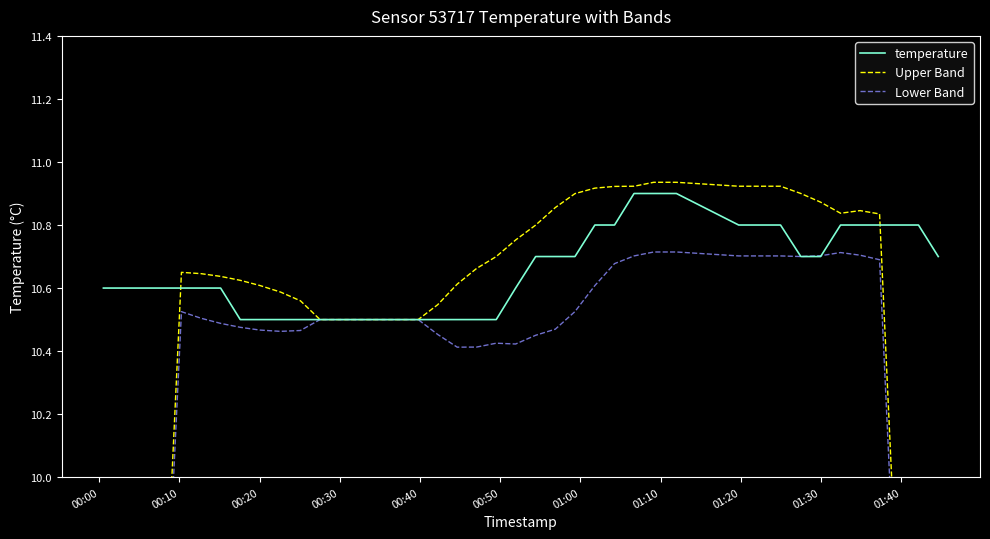

What is the maximum value for temperature?

10.9